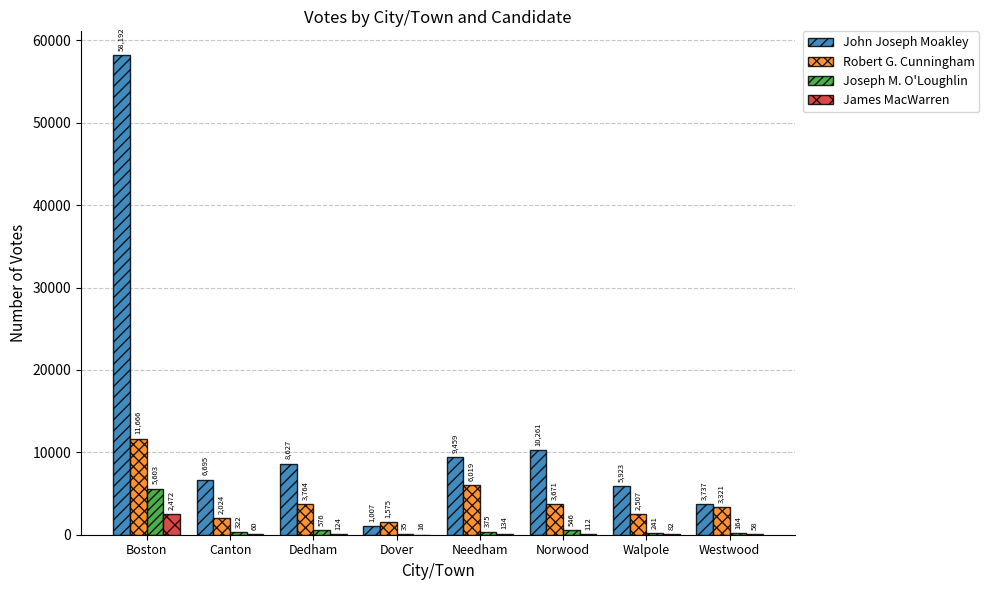

True or false: Joseph M. O'Loughlin has a value of 5603 at Boston.

True